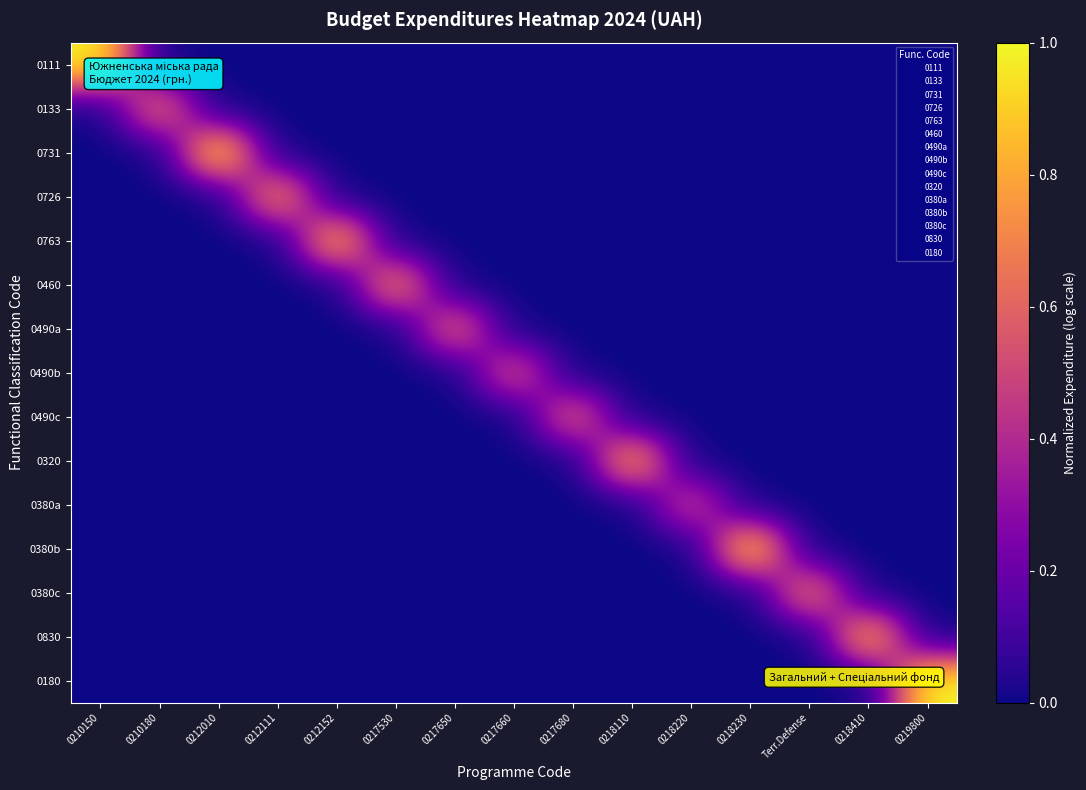

What is the greatest value displayed?

1.0